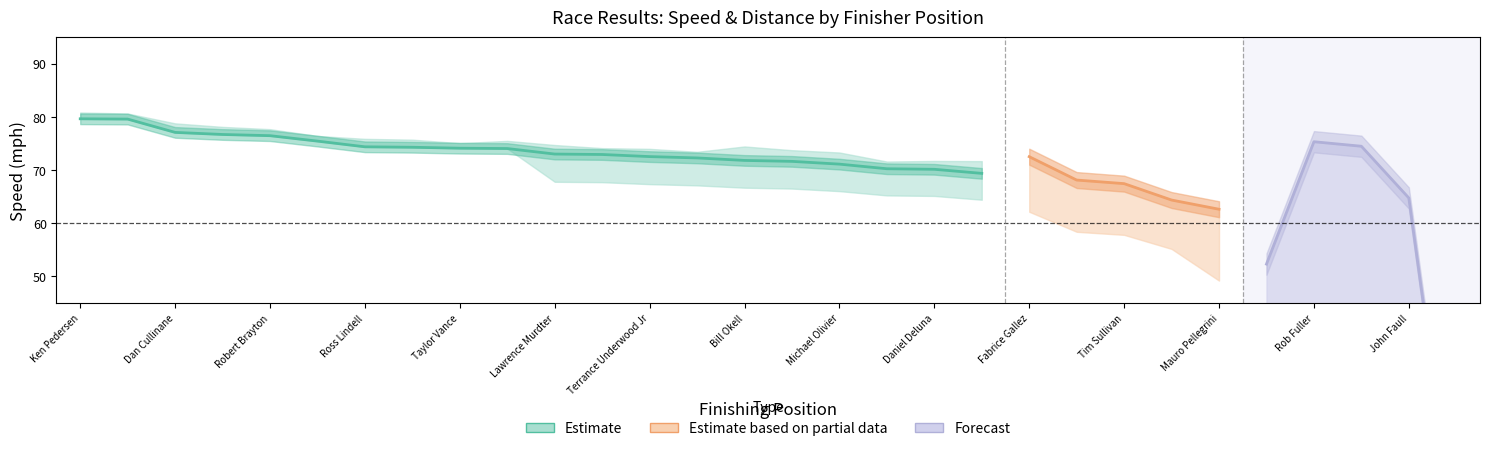

True or false: Average Speed has a value of 43.0 at Mauro Pellegrini.

False